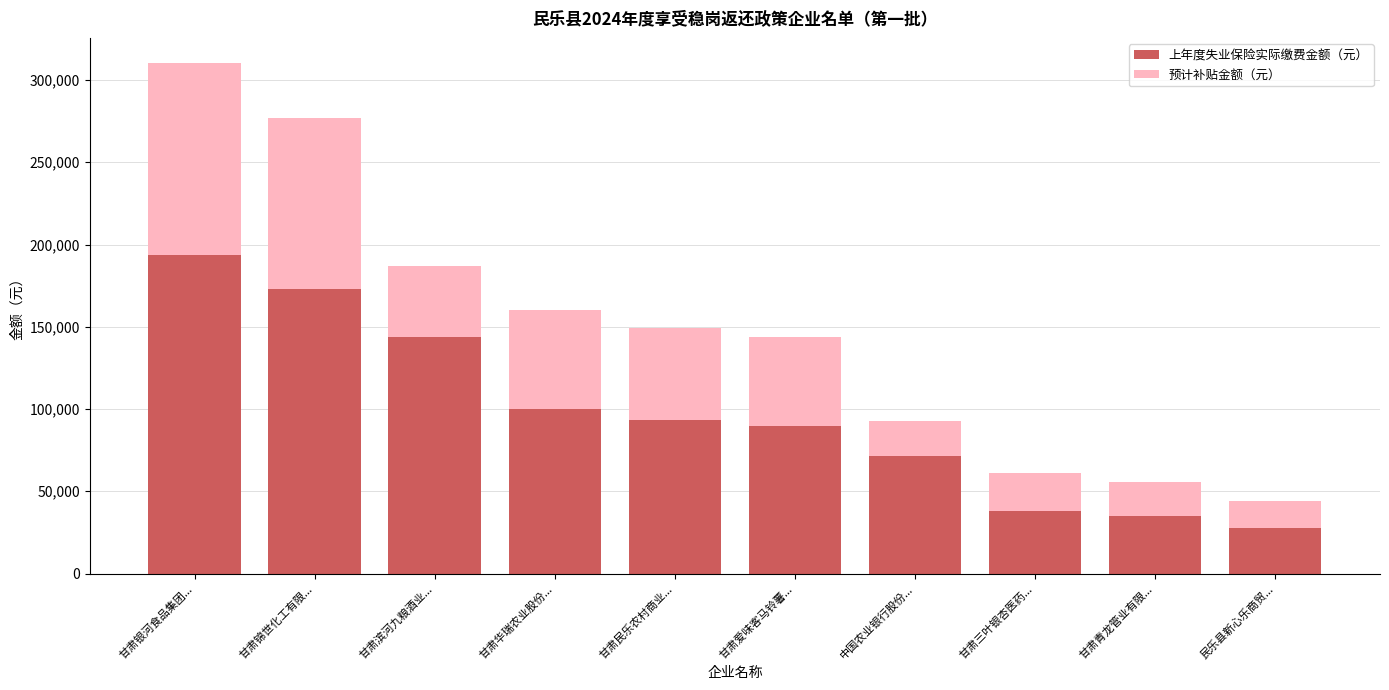

What is the average value of the 上年度失业保险实际缴费金额（元） series?

96578.8